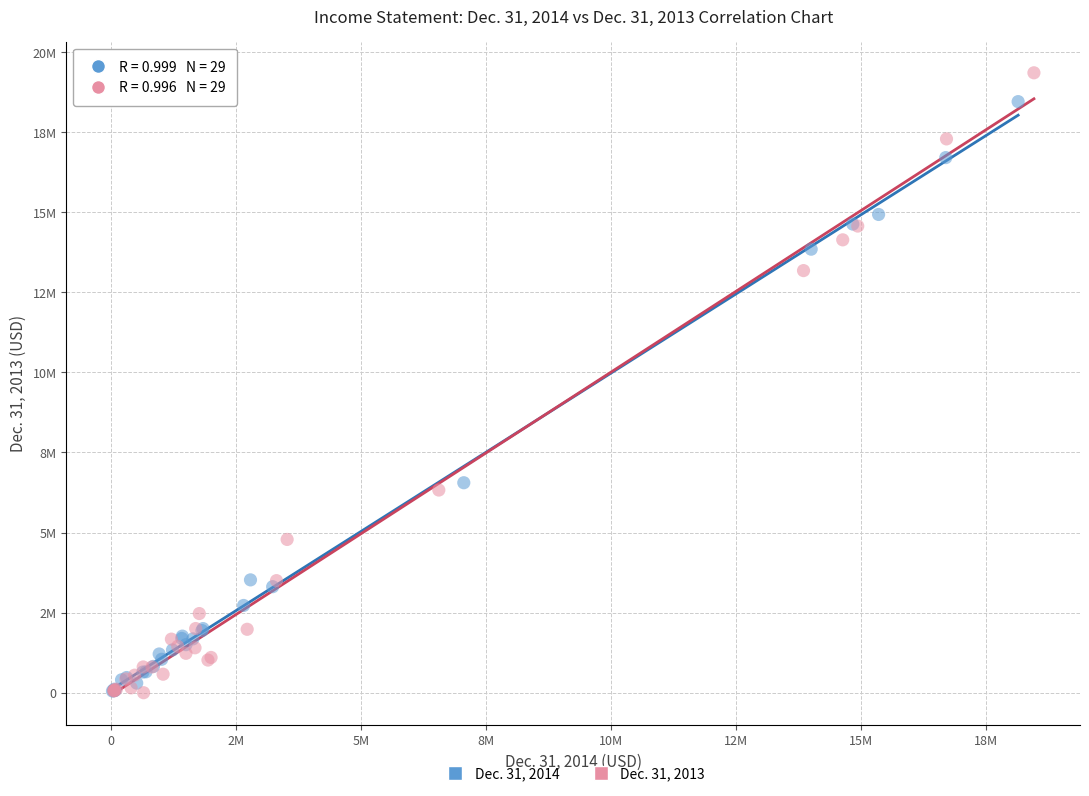

What are all the series names shown in the legend?

Dec. 31, 2014, Dec. 31, 2013